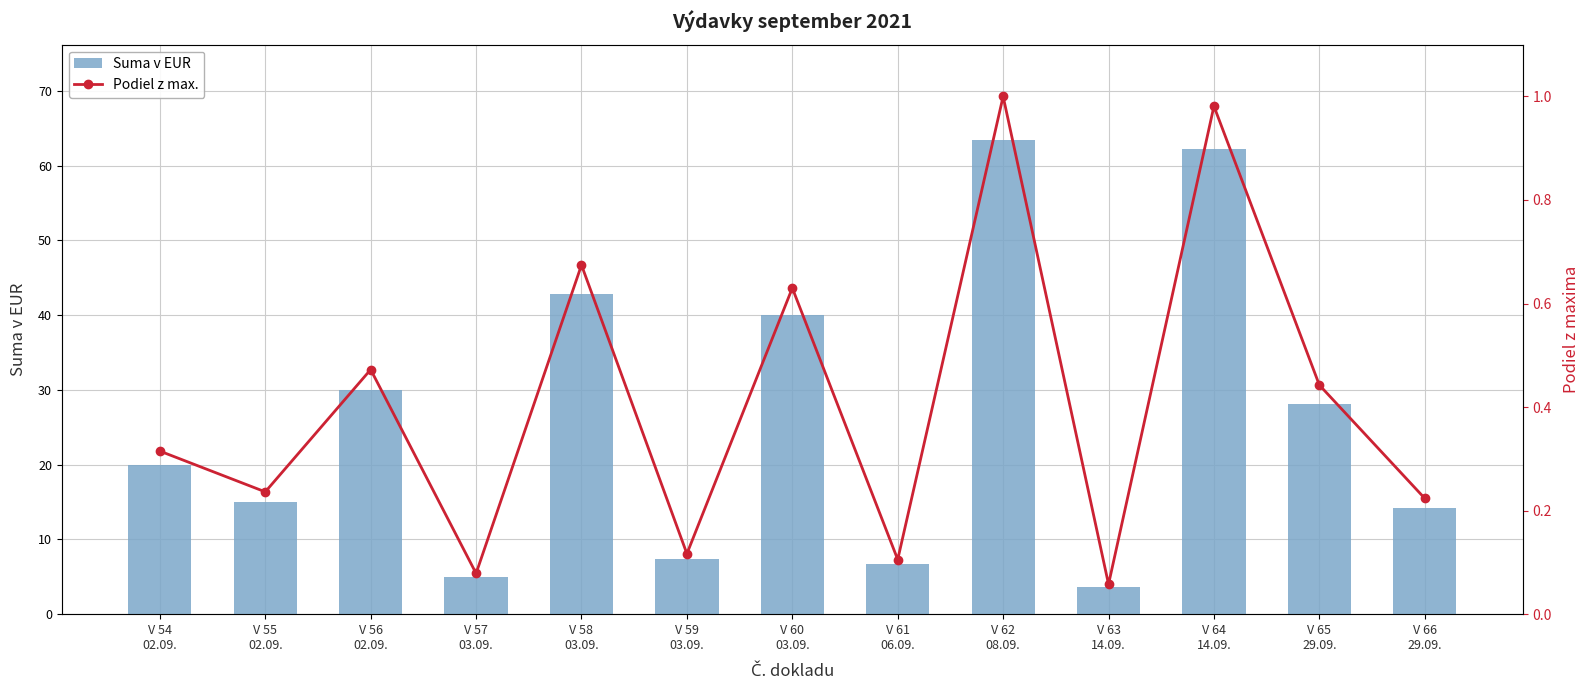

Reading left to right, what are all the values shown in this chart?

Suma v EUR: 20.0	15.0	30.0	5.0	42.8	7.4	40.0	6.7	63.5	3.7	62.3	28.1	14.2
Podiel z max.: 0.3	0.2	0.5	0.1	0.7	0.1	0.6	0.1	1.0	0.1	1.0	0.4	0.2